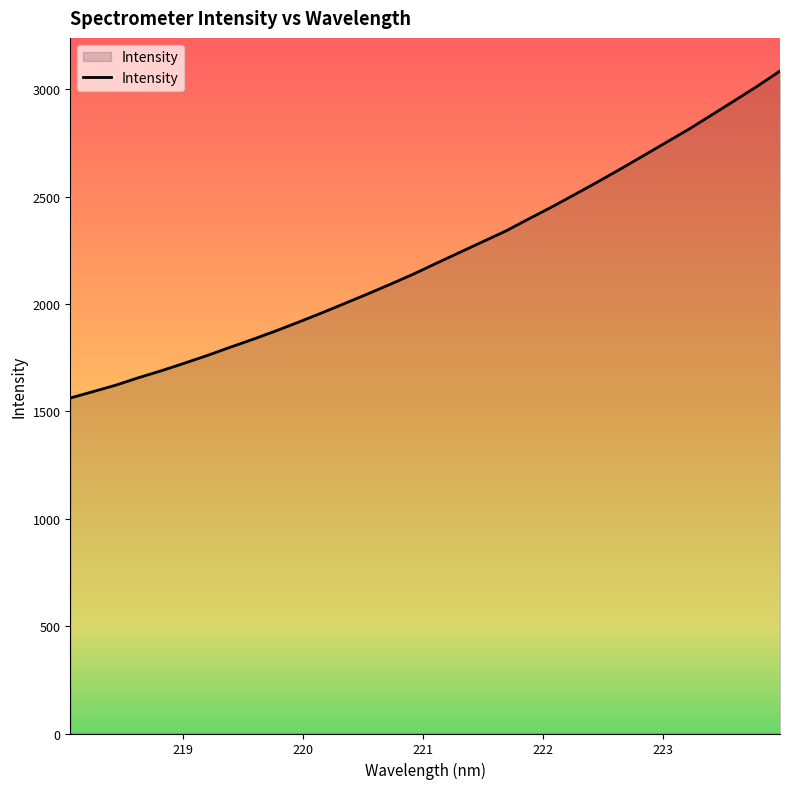

What is the greatest value displayed?

3085.6